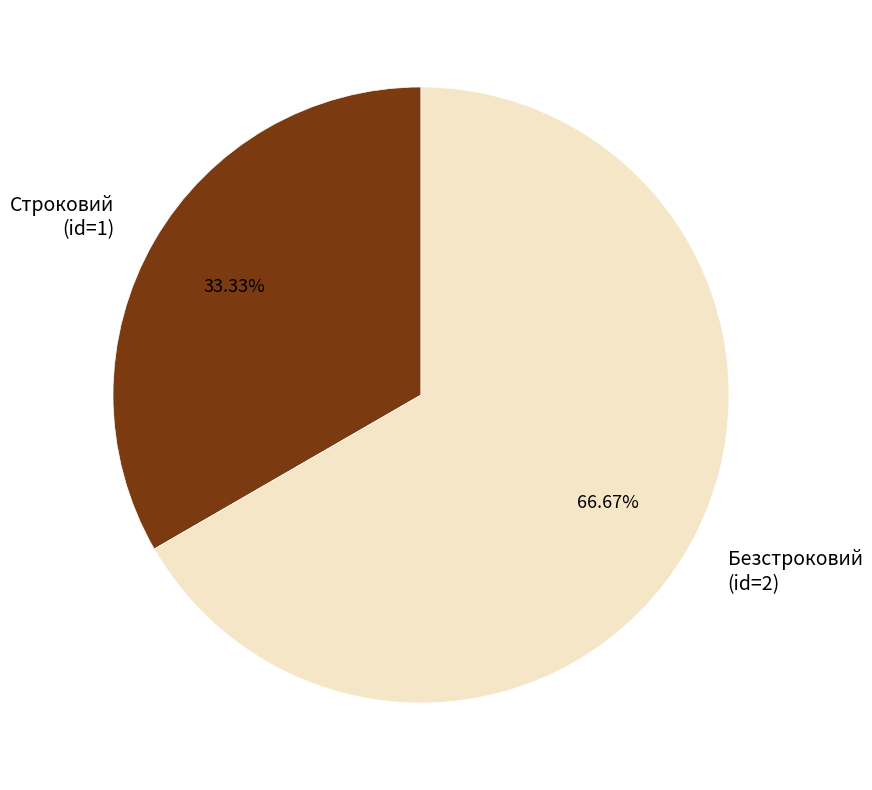

How many segments does this pie chart have?

2